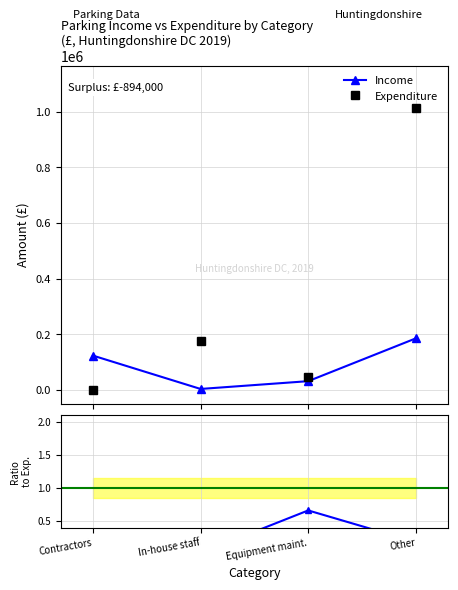

What is the highest value of the Expenditure series?

1014000